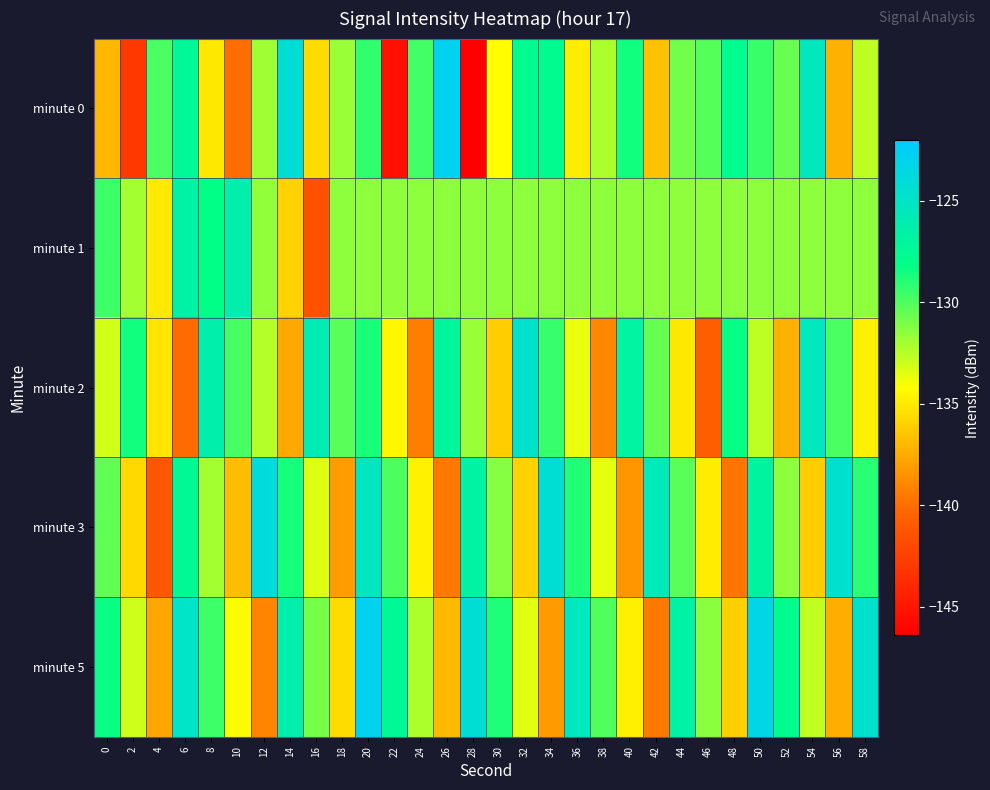

Reading left to right, extract all data points from this chart.

minute 0: 0=-137.0	2=-143.0	4=-129.8	6=-127.3	8=-135.1	10=-139.9	12=-131.8	14=-124.1	16=-135.5	18=-131.8	20=-129.3	22=-145.4	24=-129.7	26=-122.8	28=-146.4	30=-134.2	32=-127.7	34=-127.8	36=-134.9	38=-132.2	40=-128.5	42=-136.7	44=-130.8	46=-130.2	48=-127.8	50=-129.5	52=-130.7	54=-125.5	56=-137.3	58=-132.7
minute 1: 0=-129.6	2=-132.1	4=-135.0	6=-126.6	8=-128.1	10=-126.2	12=-131.6	14=-136.0	16=-141.5	18=-131.4	20=-131.4	22=-131.4	24=-131.4	26=-131.4	28=-131.4	30=-131.4	32=-131.4	34=-131.4	36=-131.4	38=-131.4	40=-131.4	42=-131.4	44=-131.4	46=-131.4	48=-131.4	50=-131.4	52=-131.4	54=-131.4	56=-131.4	58=-131.4
minute 2: 0=-133.1	2=-128.5	4=-135.2	6=-140.1	8=-126.3	10=-129.8	12=-132.4	14=-137.6	16=-125.9	18=-130.2	20=-128.7	22=-134.5	24=-139.3	26=-127.1	28=-131.8	30=-136.2	32=-124.6	34=-129.4	36=-133.7	38=-138.9	40=-126.8	42=-130.5	44=-135.1	46=-140.7	48=-128.2	50=-132.6	52=-137.3	54=-125.4	56=-129.9	58=-134.8
minute 3: 0=-130.4	2=-135.7	4=-141.2	6=-127.5	8=-132.1	10=-136.8	12=-123.9	14=-128.6	16=-133.4	18=-138.1	20=-125.3	22=-130.0	24=-134.7	26=-139.5	28=-126.7	30=-131.3	32=-136.0	34=-124.2	36=-128.9	38=-133.6	40=-138.3	42=-125.6	44=-130.2	46=-134.9	48=-139.7	50=-126.9	52=-131.5	54=-136.2	56=-124.5	58=-129.1
minute 5: 0=-128.3	2=-133.0	4=-137.7	6=-124.9	8=-129.6	10=-134.3	12=-139.0	14=-126.2	16=-130.9	18=-135.6	20=-122.8	22=-127.5	24=-132.2	26=-136.9	28=-124.1	30=-128.8	32=-133.5	34=-138.2	36=-125.4	38=-130.1	40=-134.8	42=-139.5	44=-126.7	46=-131.4	48=-136.1	50=-123.3	52=-128.0	54=-132.7	56=-137.4	58=-124.6